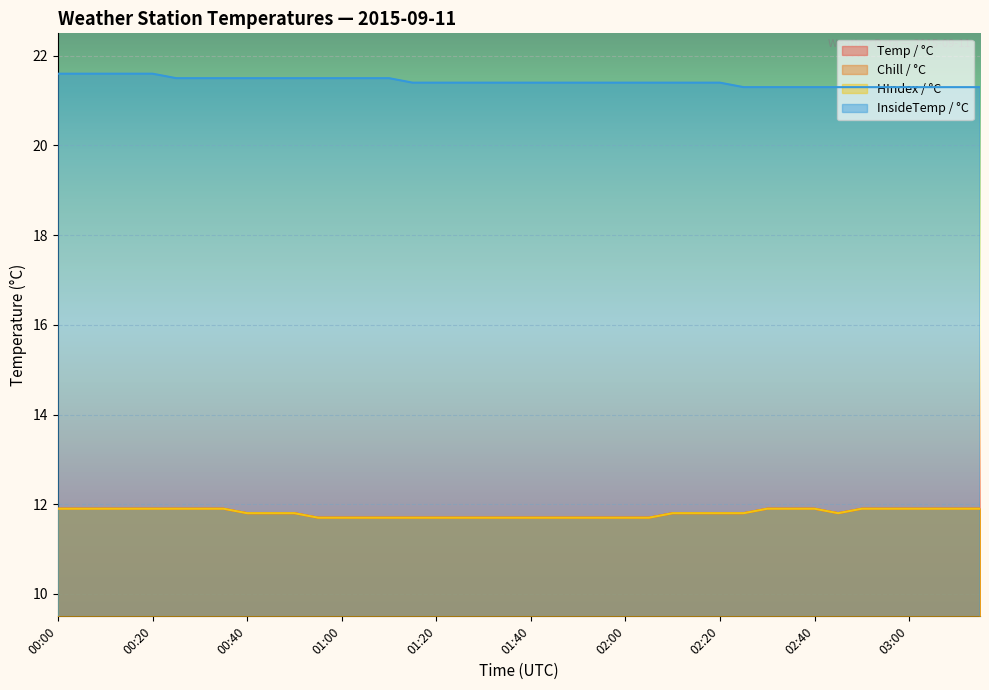

Where is InsideTemp / °C nearest to the value 21?

02:25